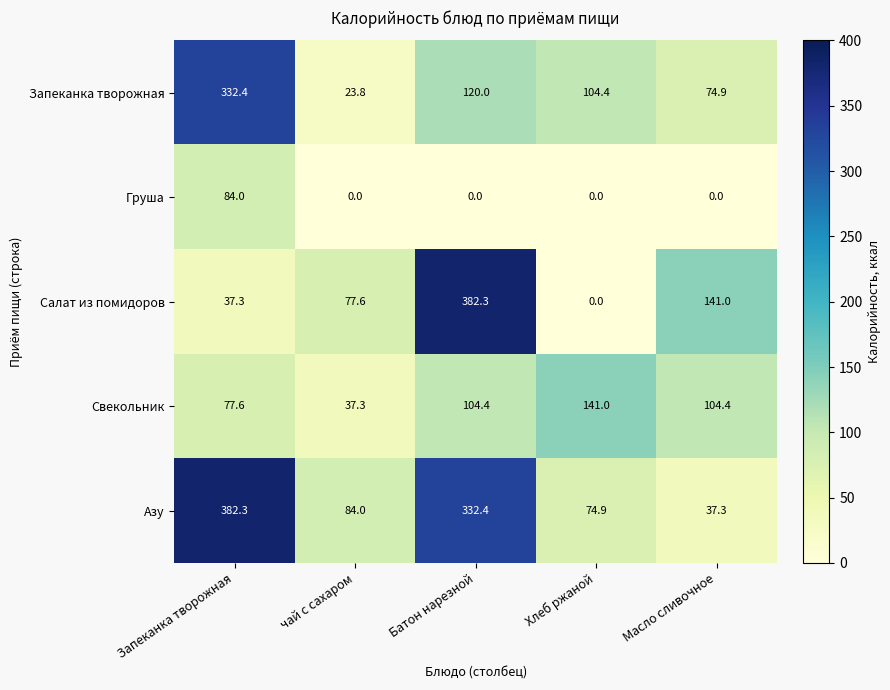

The Груша series shows -42.5 at Масло сливочное. True or false?

False